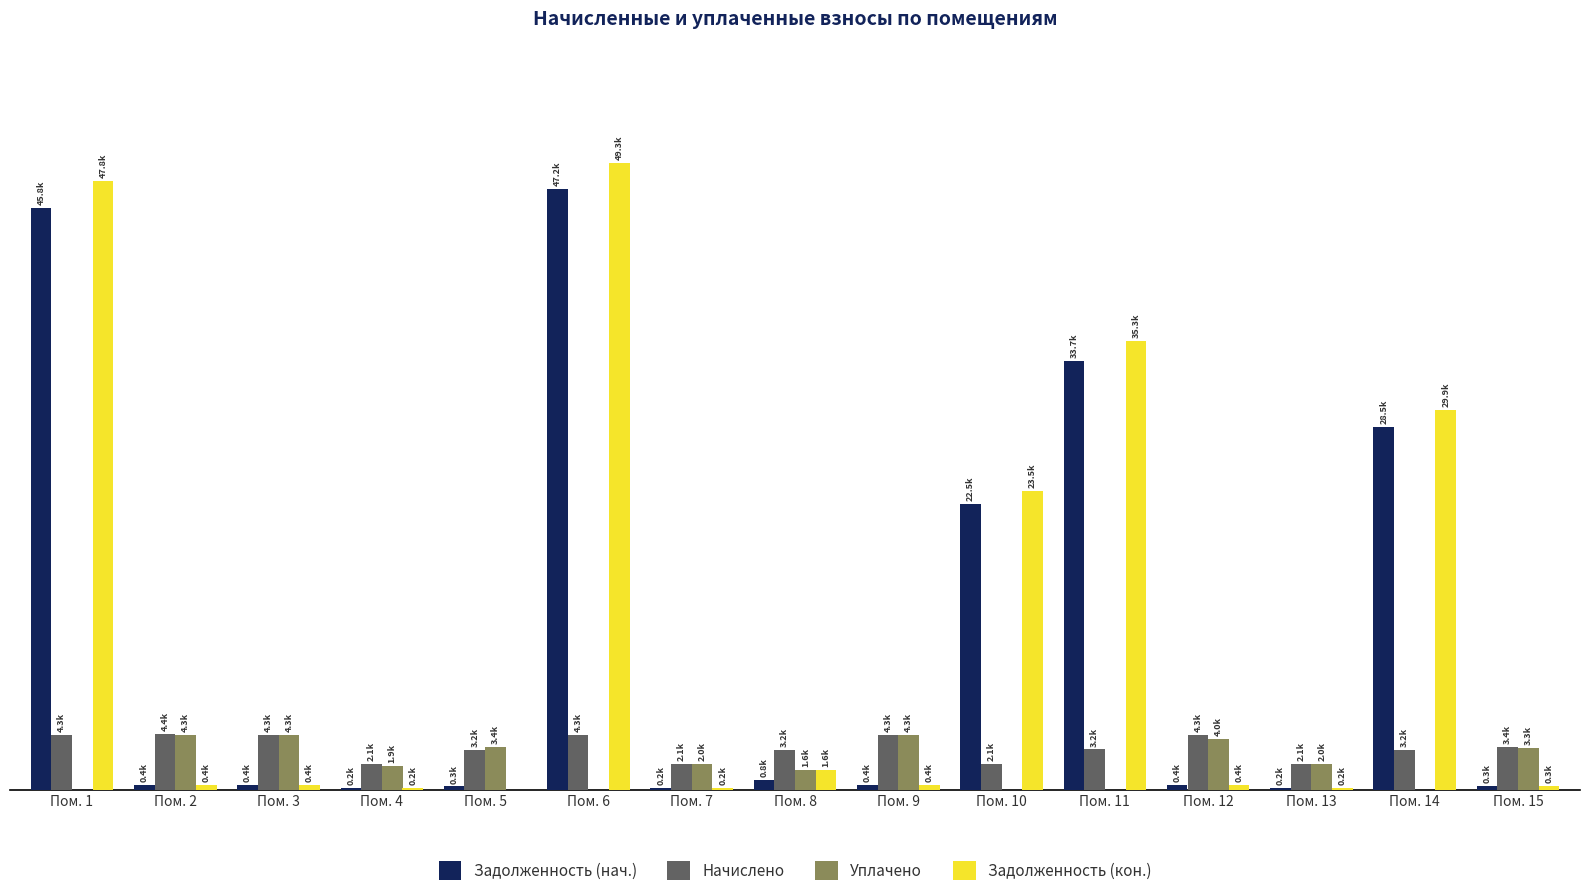

True or false: Начислено has a value of 1799.4 at Пом. 9.

False